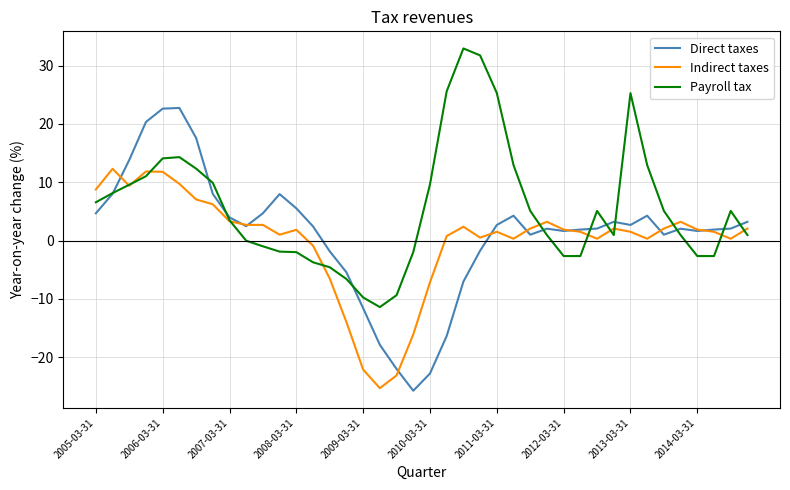

Count the number of categories in the chart.

40